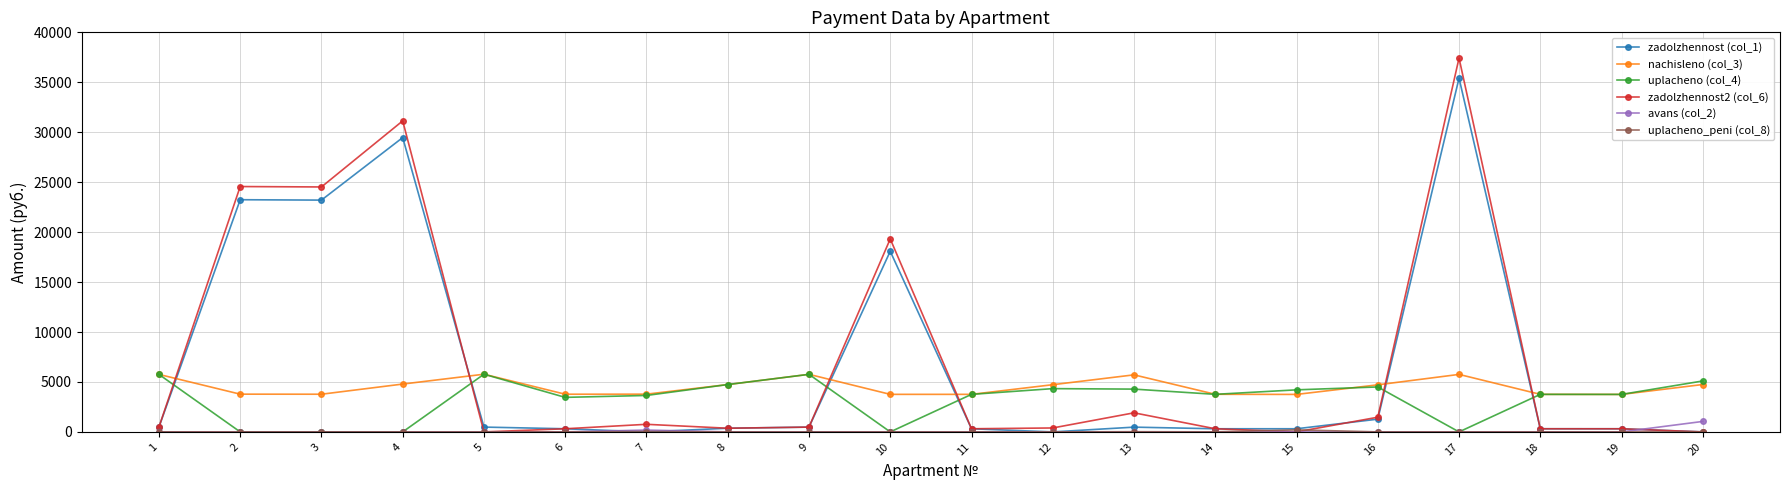

Which label corresponds to the largest value in the chart?

17